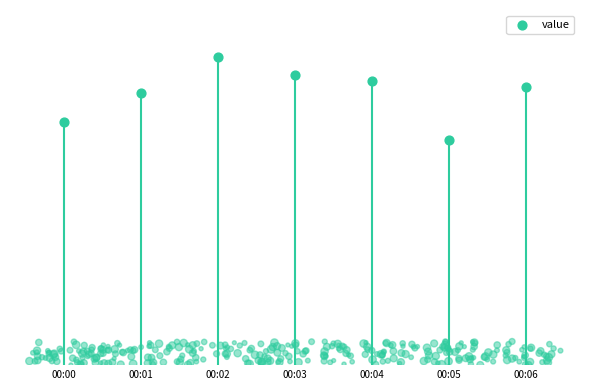

Which has a higher value, 00:00 or 00:02?

00:02